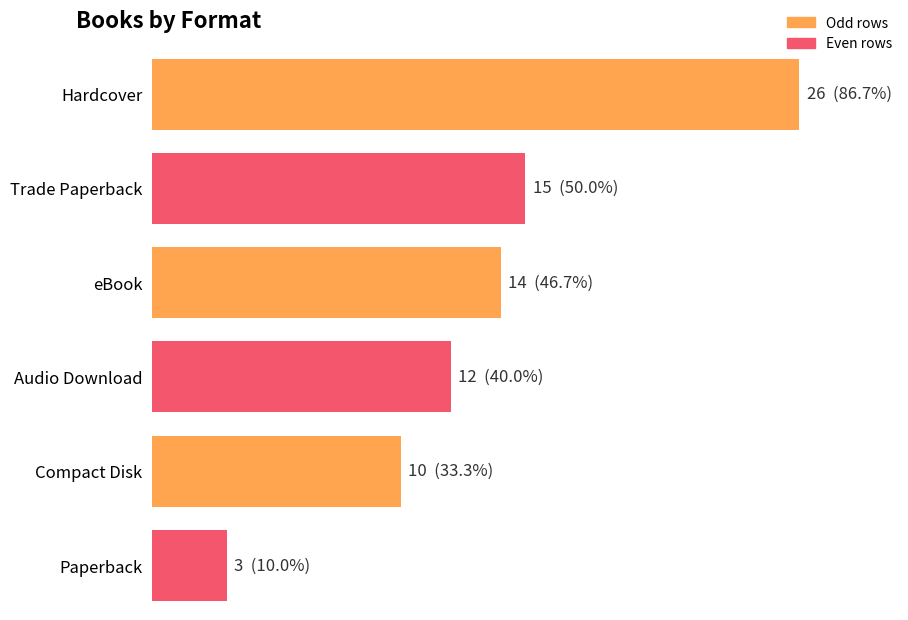

Rank the categories by value from highest to lowest.

Hardcover, Trade Paperback, eBook, Audio Download, Compact Disk, Paperback